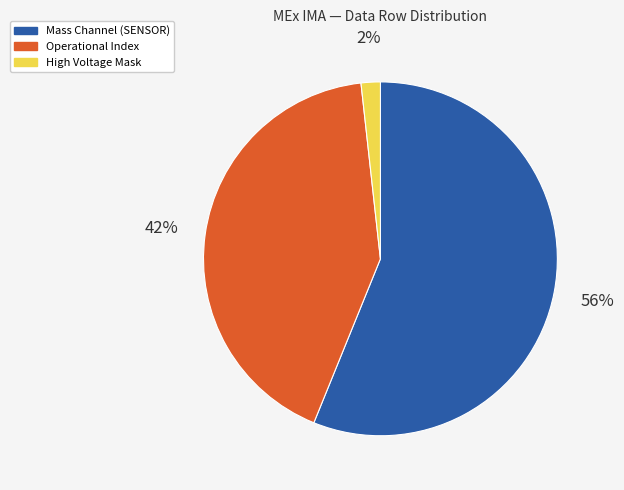

To the nearest percent, what is the average slice percentage?

33%